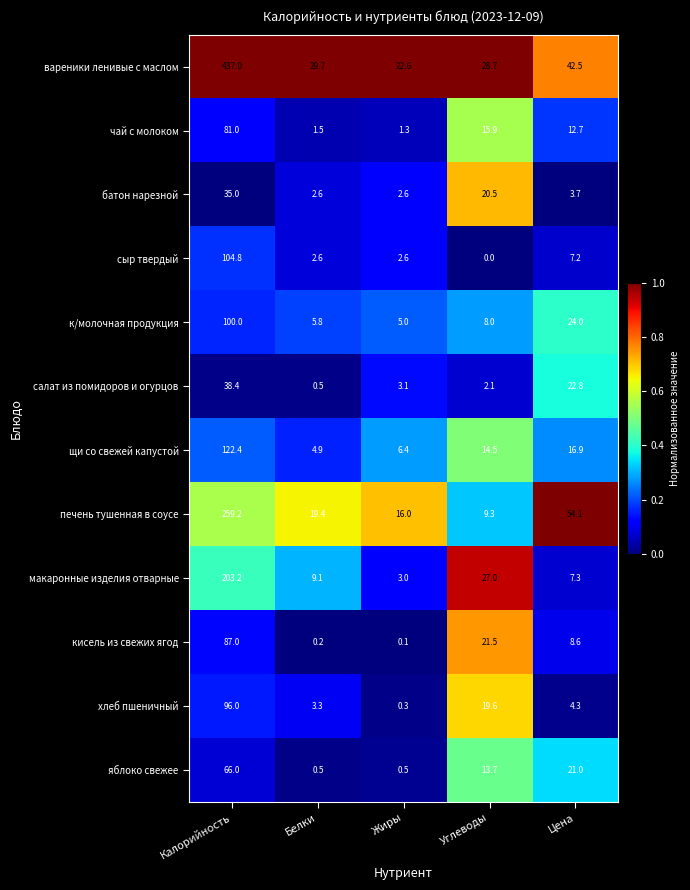

At how many categories does at least one series exceed 0?

5